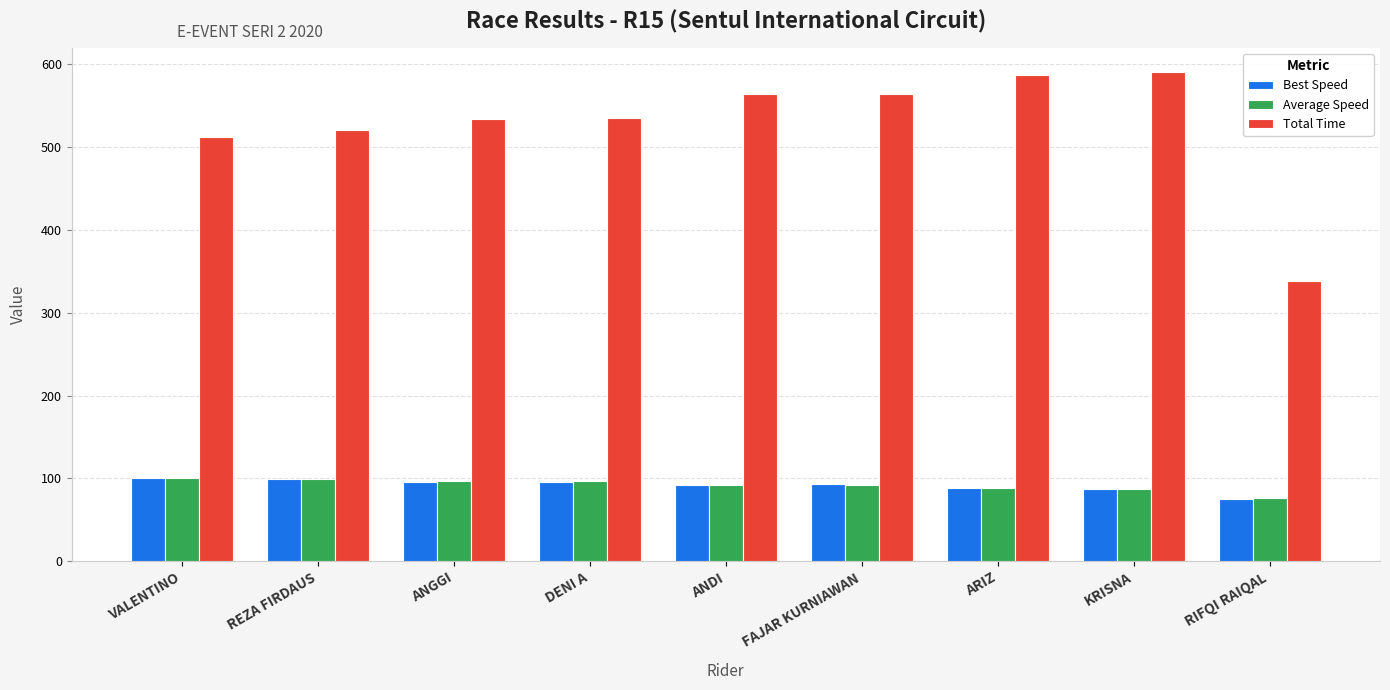

What is the approximate value of Best Speed at VALENTINO?

100.7